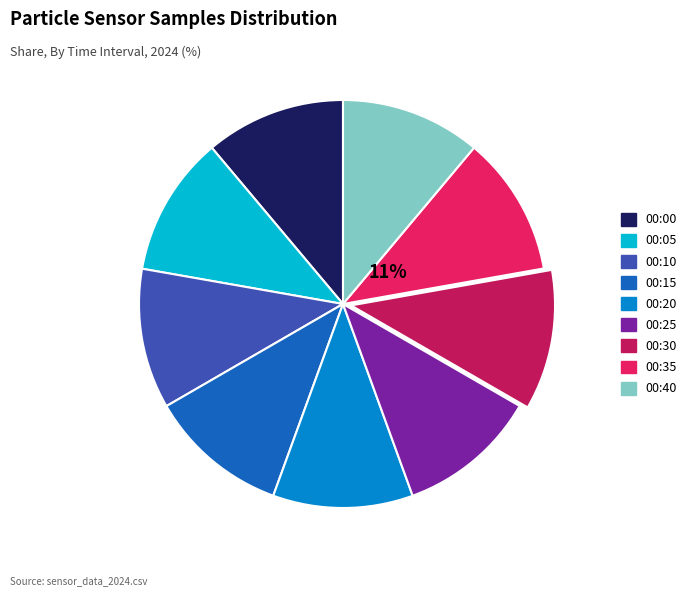

Is there a majority slice in this chart?

No